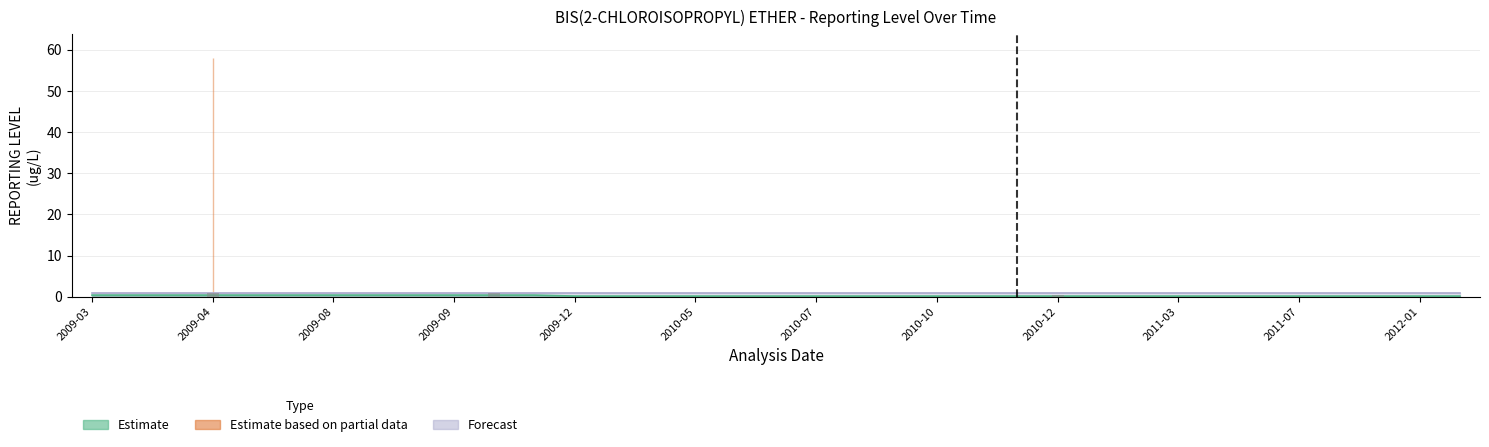

The Estimate series shows 0.2 at 2010-12-07. True or false?

False